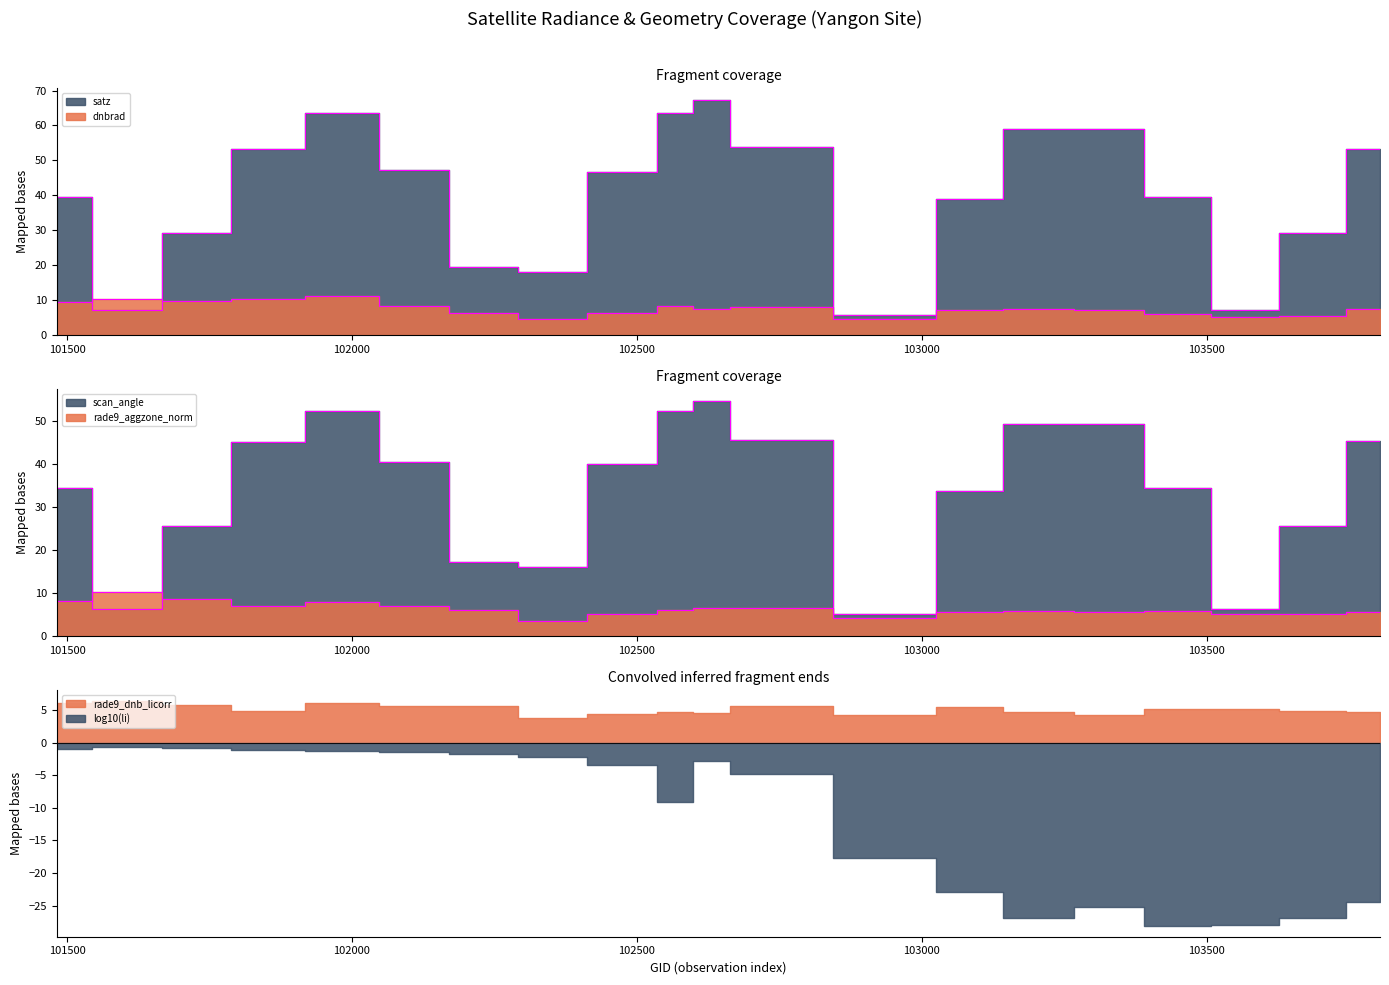

What is the maximum value shown in the chart?

67.4